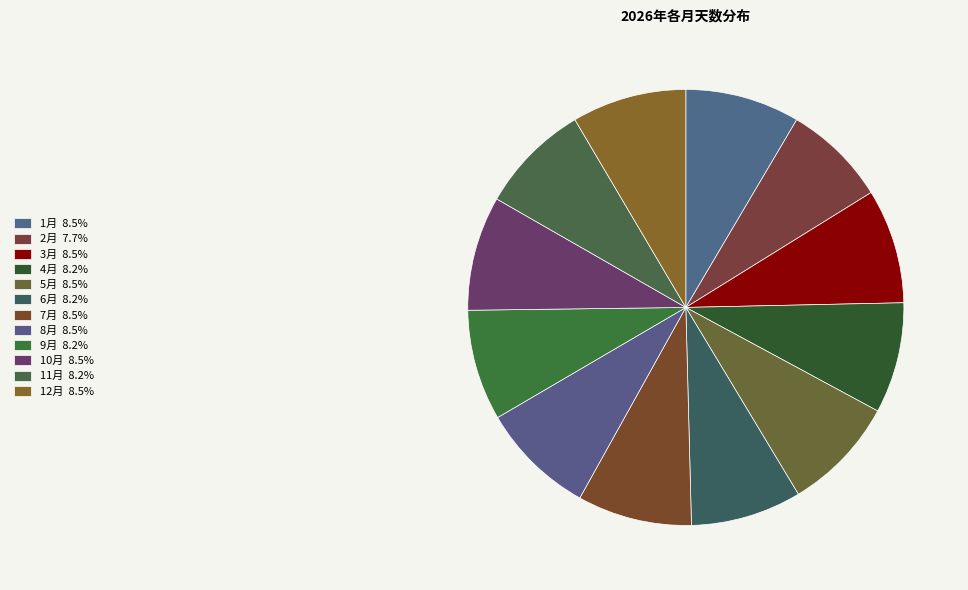

Which category has the smallest portion of the pie?

2月